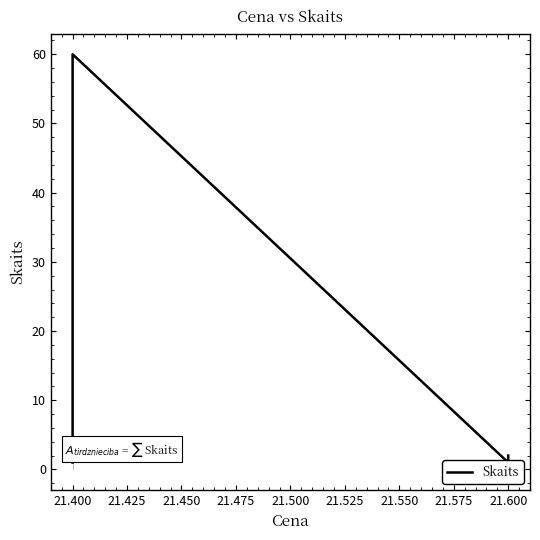

What is the smallest value displayed?

1